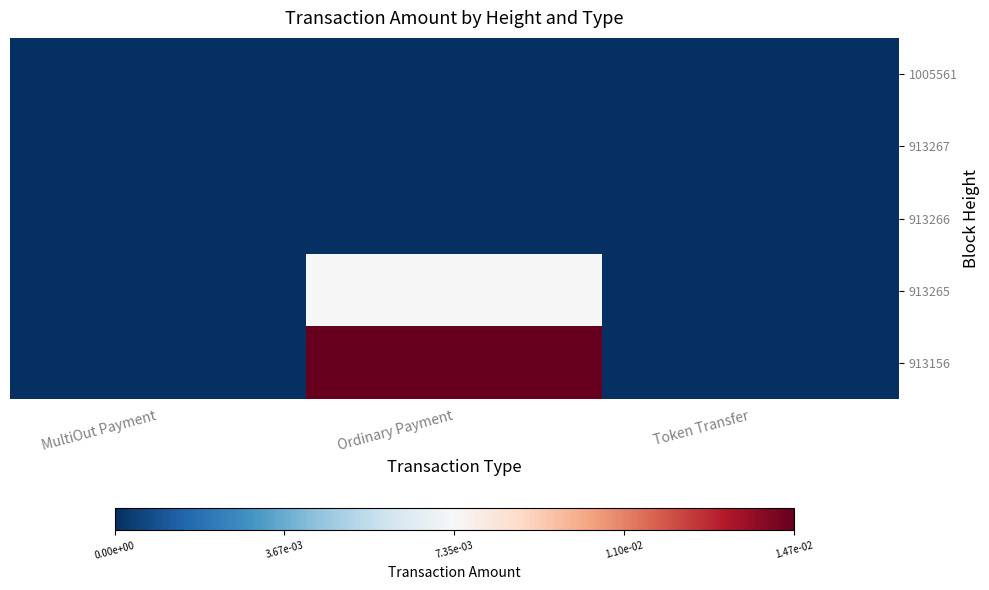

At Ordinary Payment, list the series in order from largest to smallest.

913156, 913265, 913267, 1005561, 913266